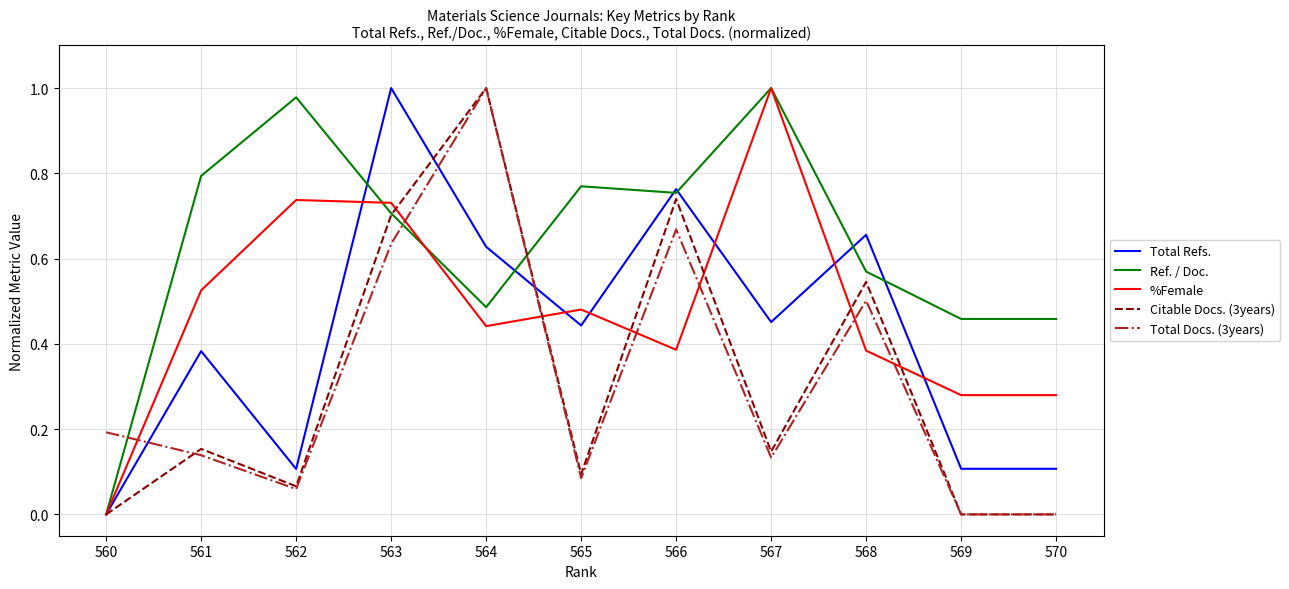

Where do Ref. / Doc. and Total Docs. (3years) first cross each other?

560 and 561